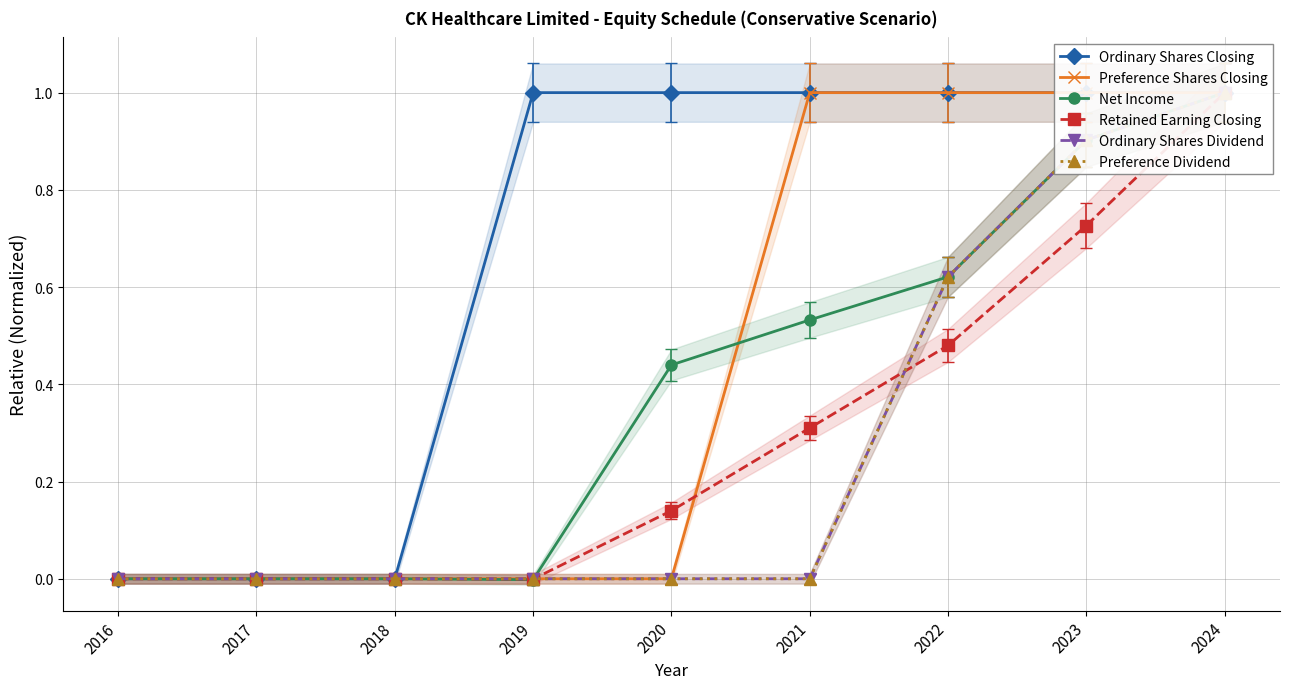

True or false: Ordinary Shares Closing and Retained Earning Closing cross at least once.

False